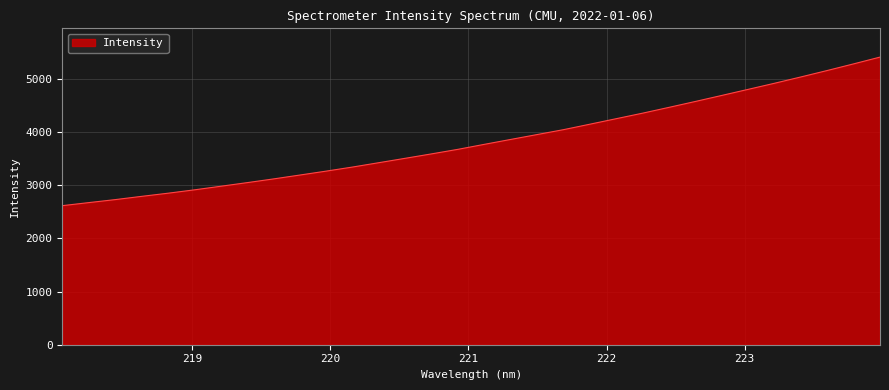

What is the greatest value displayed?

5414.9